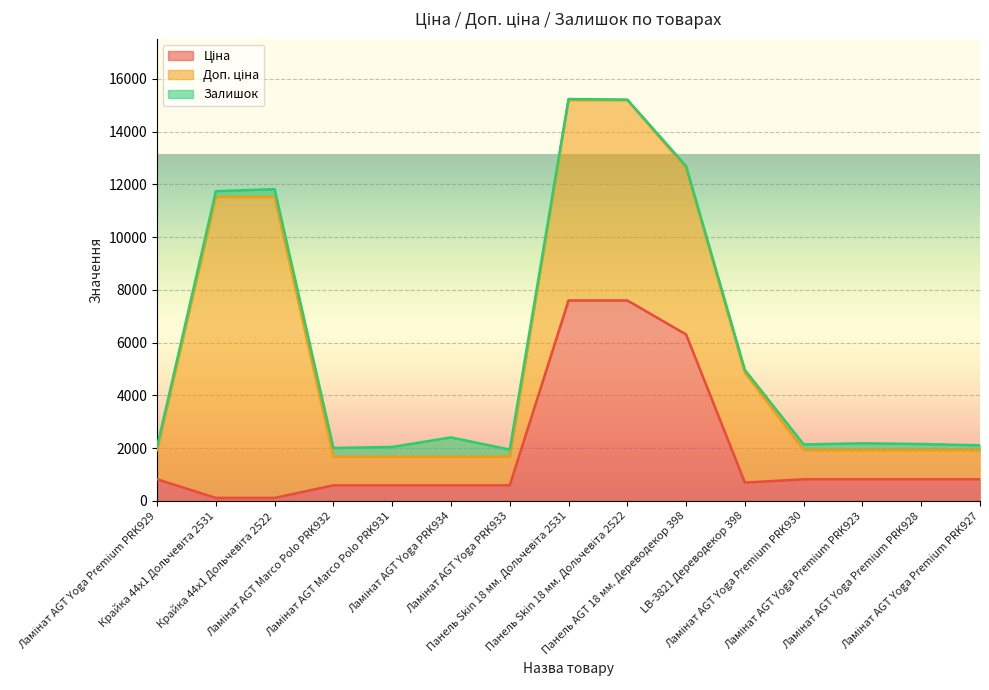

Rank the series by their average value, from highest to lowest.

Доп. ціна, Ціна, Залишок